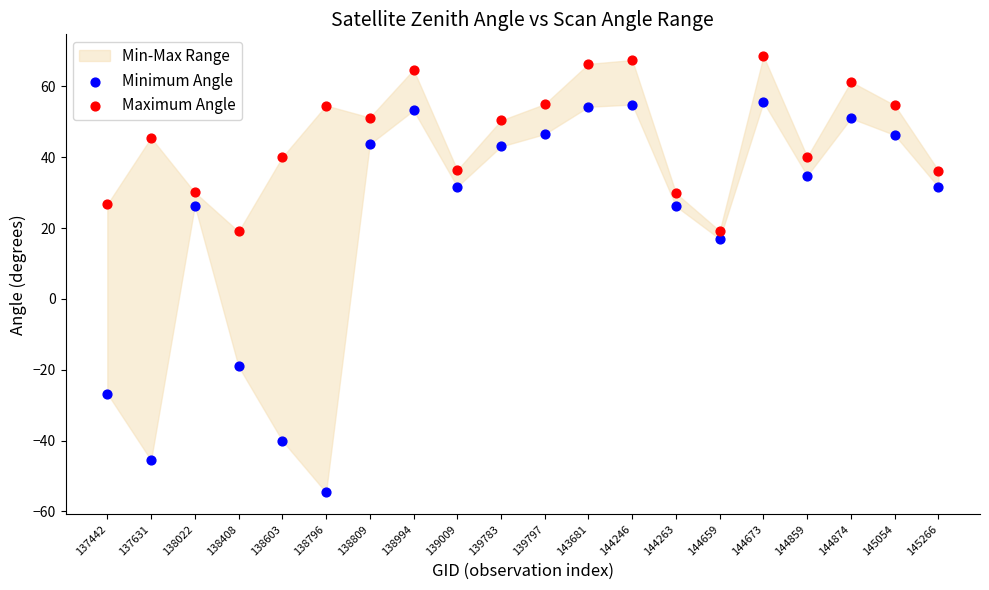

Across all data points, what is the range of Y values (max minus min)?

123.2